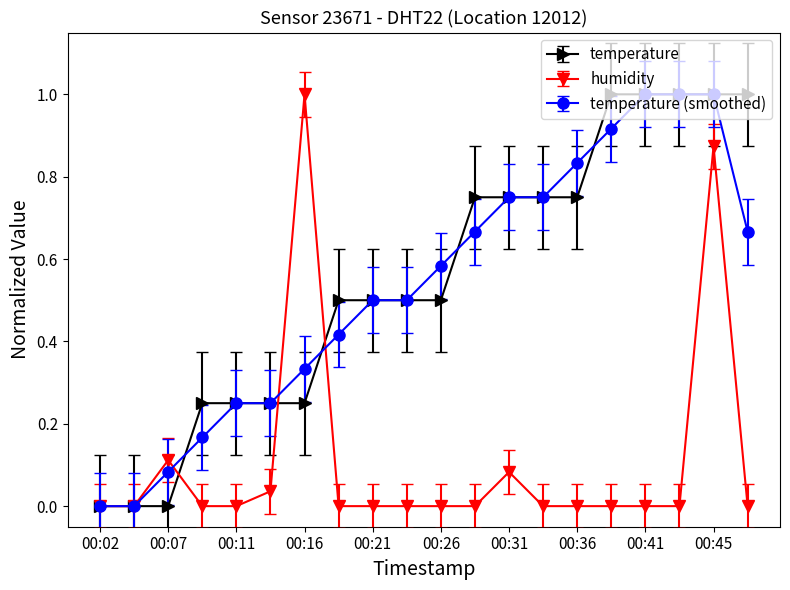

What is the value of the temperature (smoothed) point at the 10th from the left?

0.5